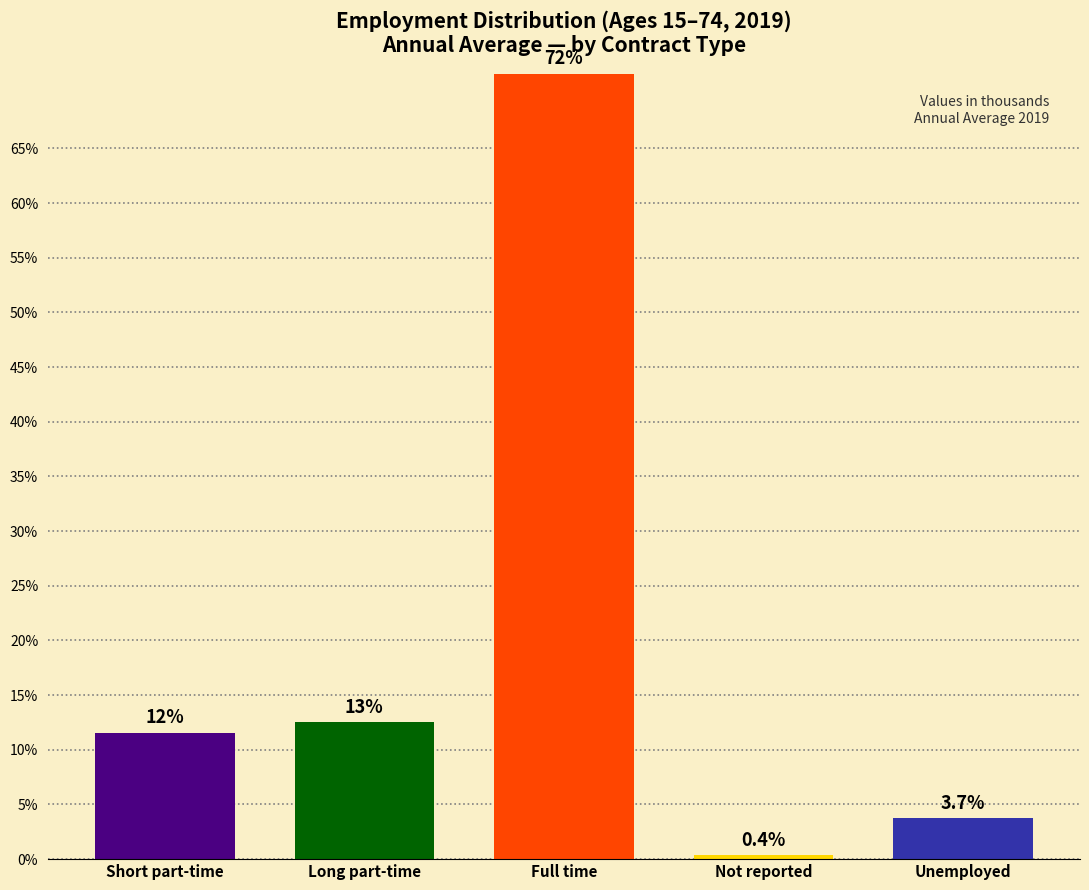

Reading right to left, what are all the values shown in this chart?

Unemployed=3.7	Not reported=0.4	Full time=71.8	Long part-time=12.5	Short part-time=11.6